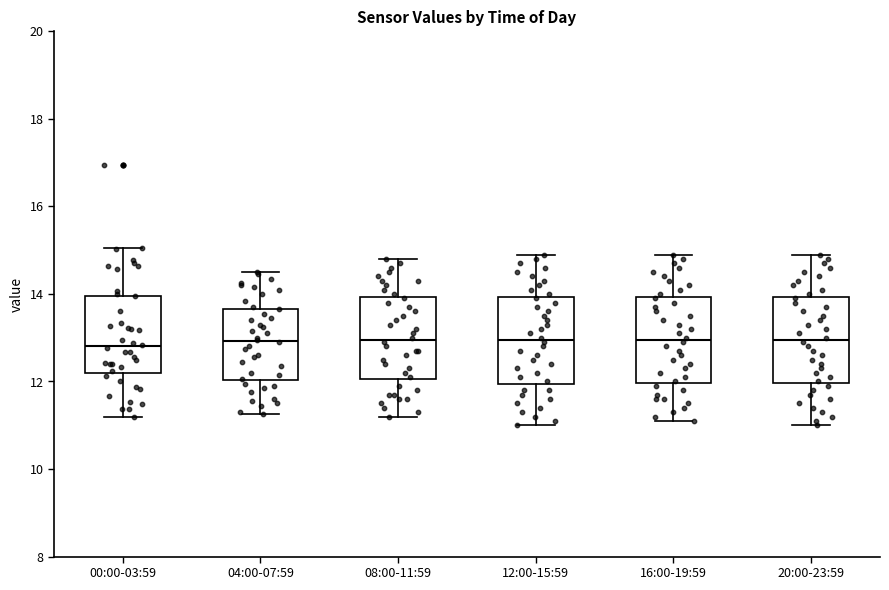

Where does the upper whisker of the box for 08:00-11:59 end on the y-axis? The values are not printed on the chart, so give them approximately, as read against the axis.

14.8